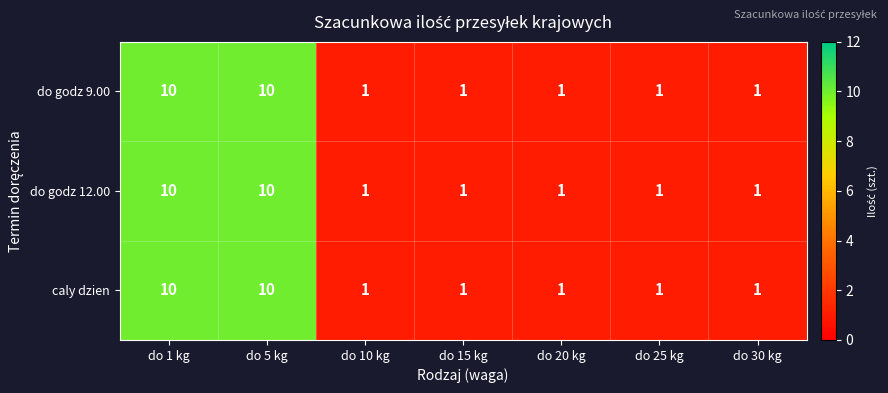

Count the do godz 12.00 values in the range 1 to 10.

7